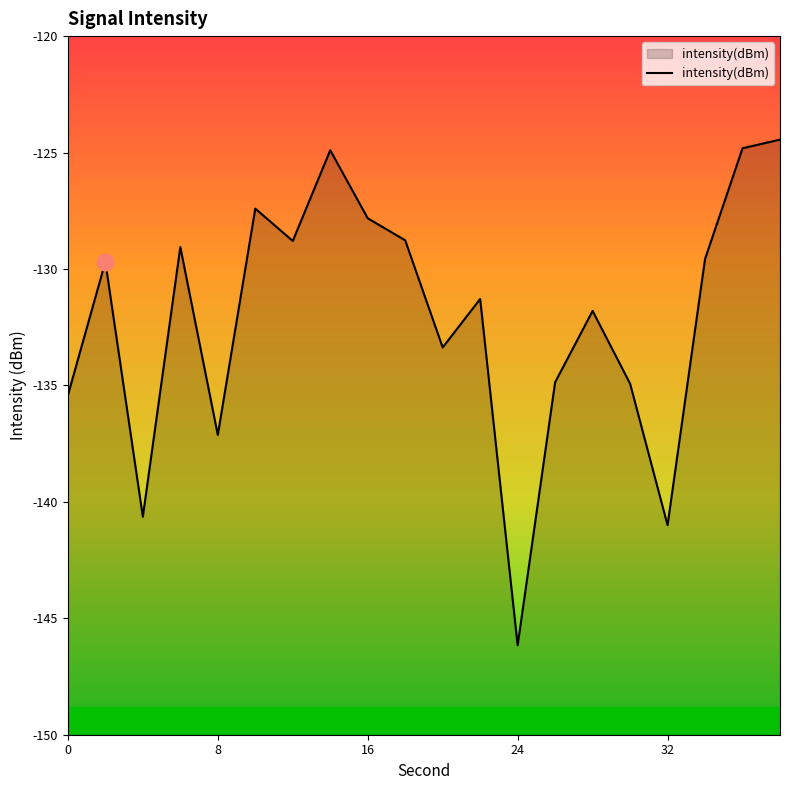

What is the difference between the maximum and minimum values?

21.7